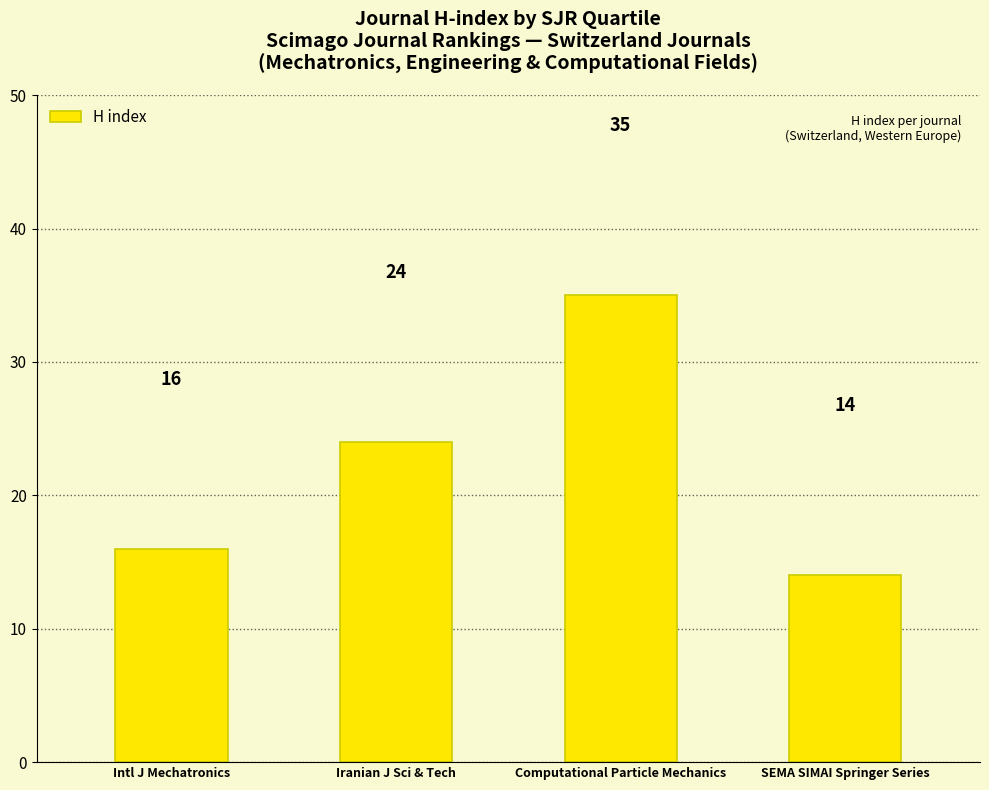

Rank the categories by value from highest to lowest.

Computational Particle Mechanics, Iranian J Sci & Tech, Intl J Mechatronics, SEMA SIMAI Springer Series